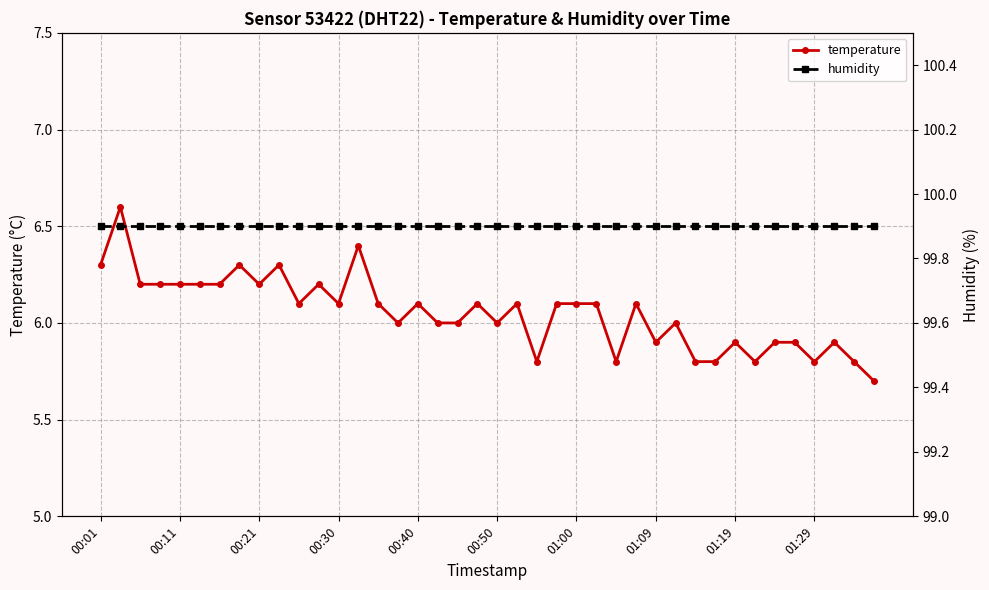

The temperature series shows 1.6 at 00:40. True or false?

False